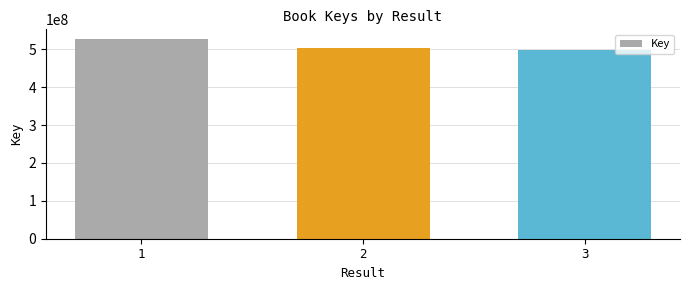

What is the difference between the values at 2 and 3?

5418889